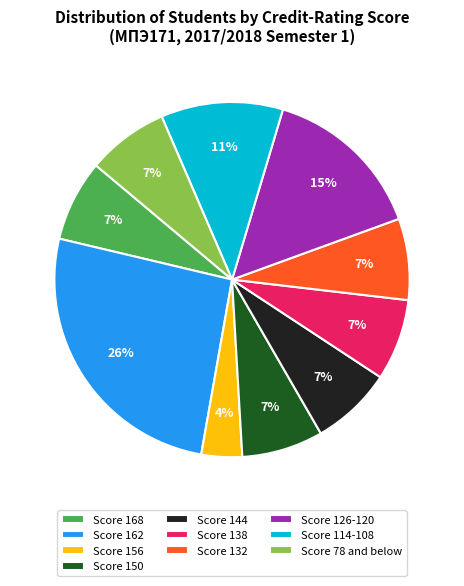

To the nearest percent, what is the difference between the largest and smallest slice percentages?

22%